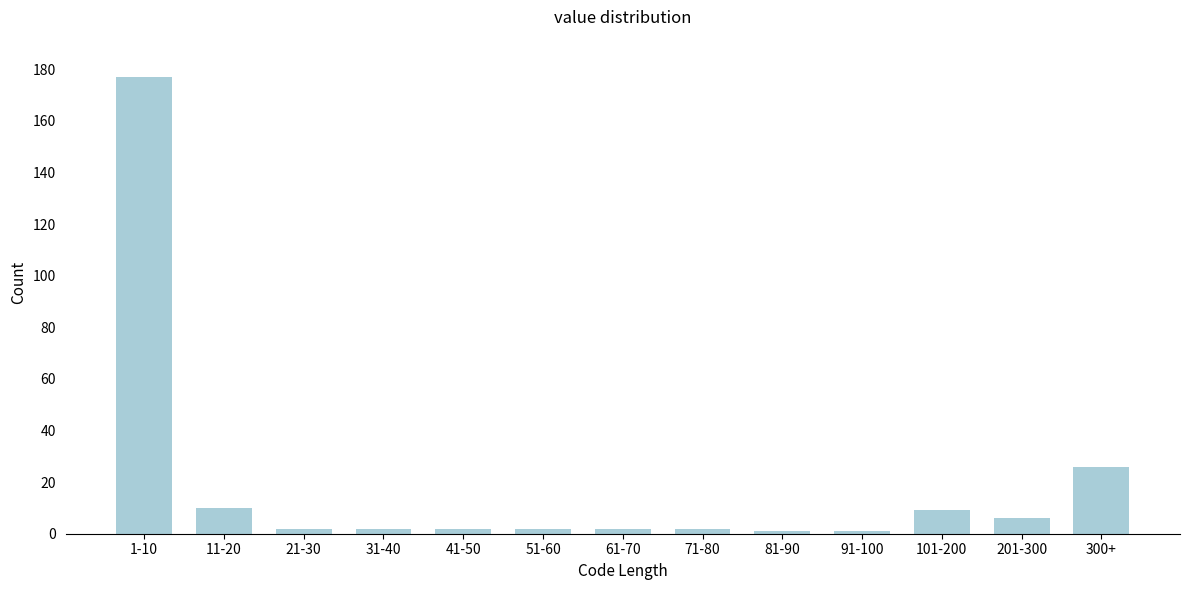

Reading left to right, what are all the values shown in this chart?

177	10	2	2	2	2	2	2	1	1	9	6	26